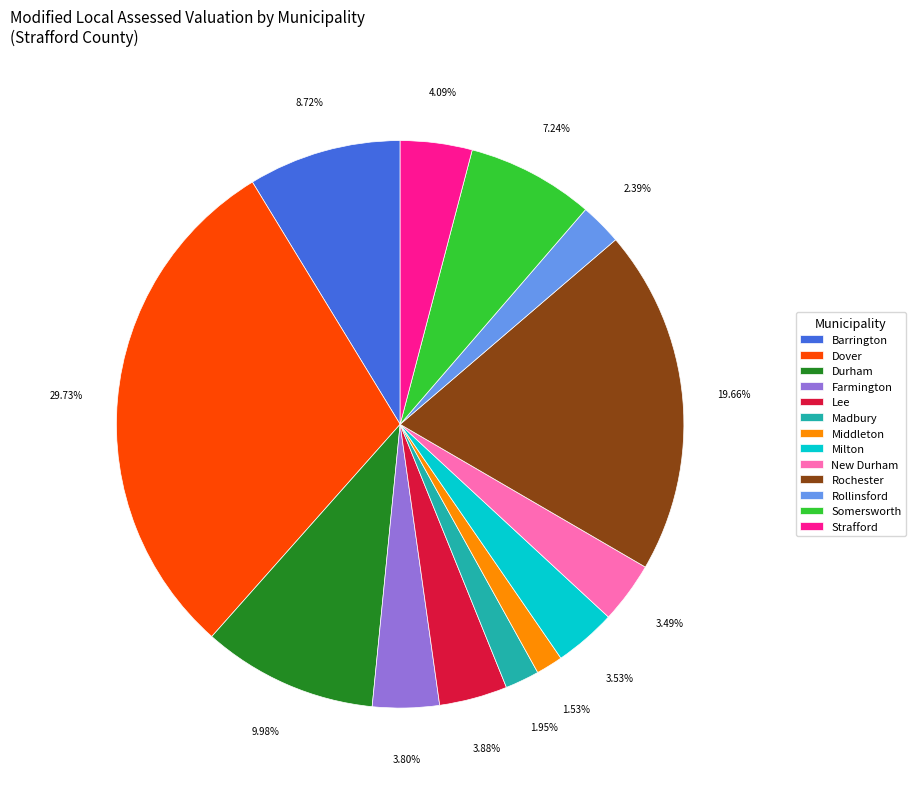

What is the total percentage of Rochester and Strafford?

23.8%